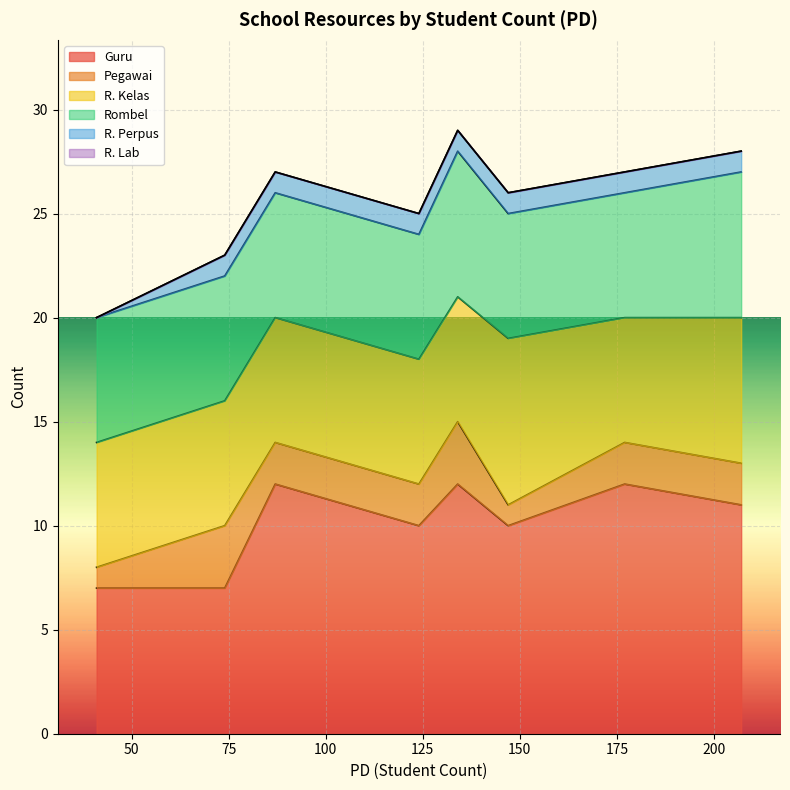

What is the average value of the R. Kelas series?

6